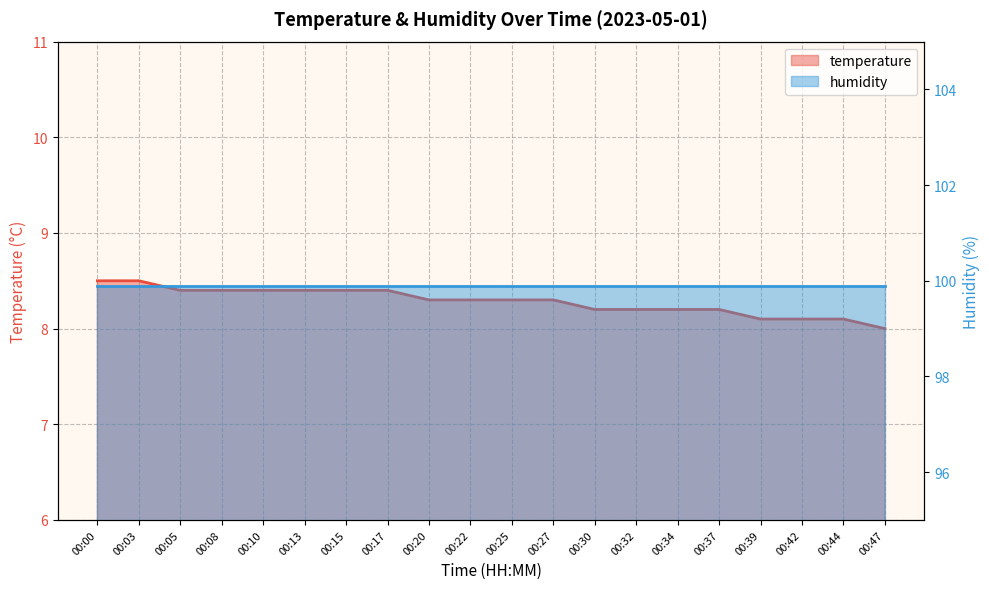

What is the value of the 4th point from the left?

8.4